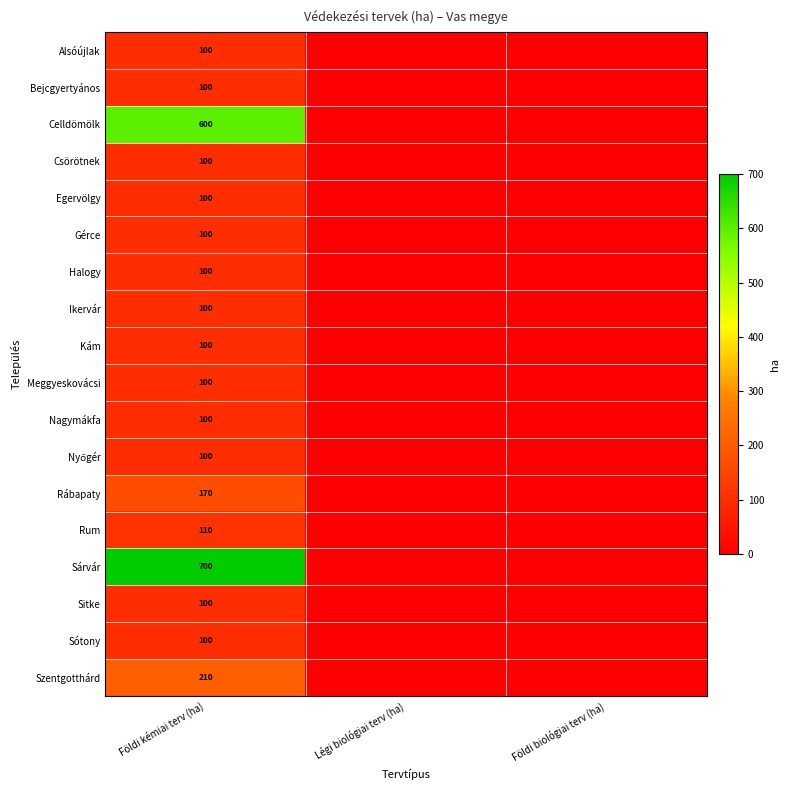

The Alsóújlak series shows 100 at Földi kémiai terv (ha). True or false?

True